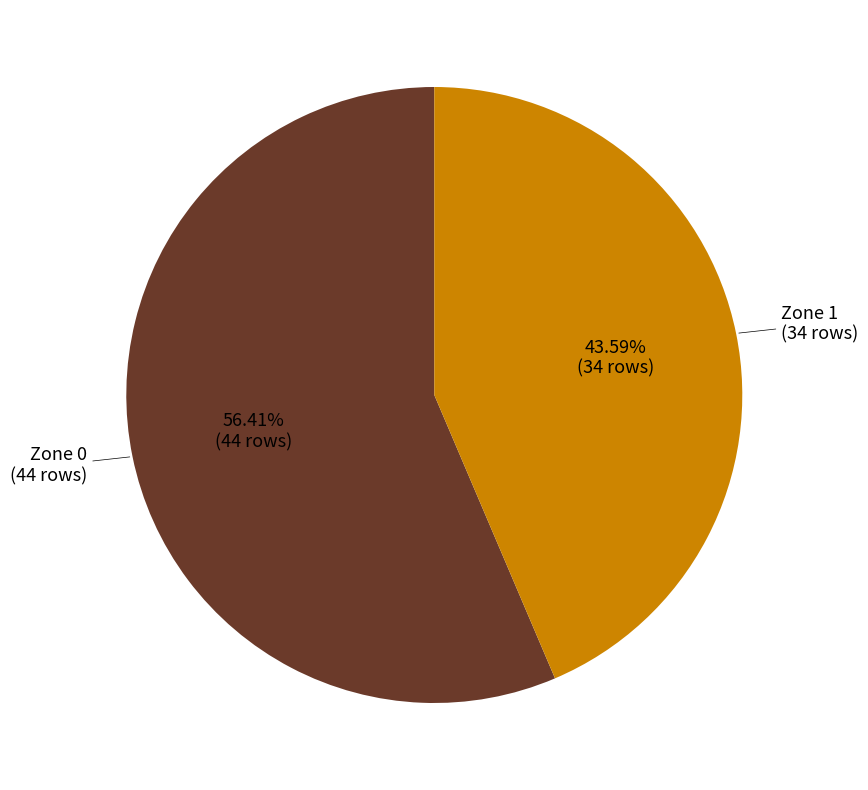

Is there any slice that represents more than half of the pie?

Yes